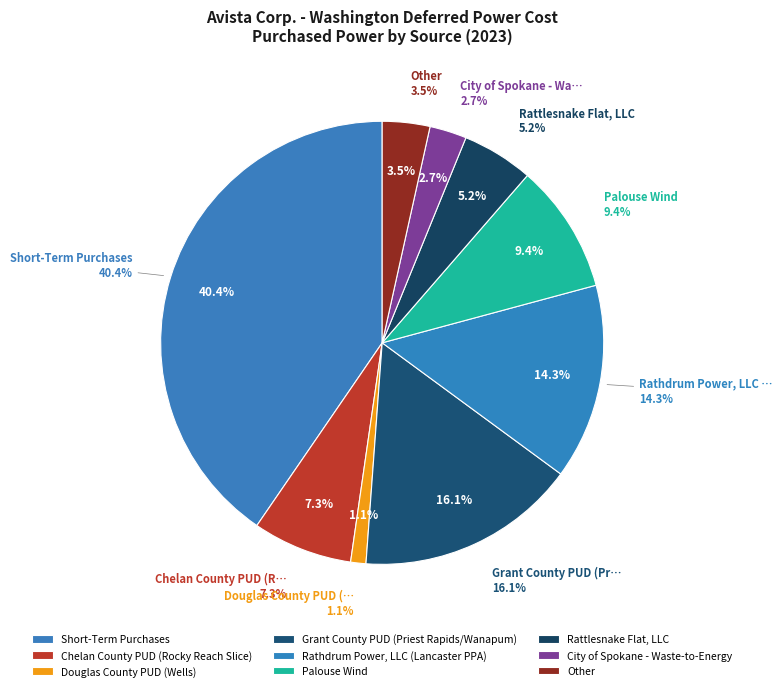

How many segments does this pie chart have?

9